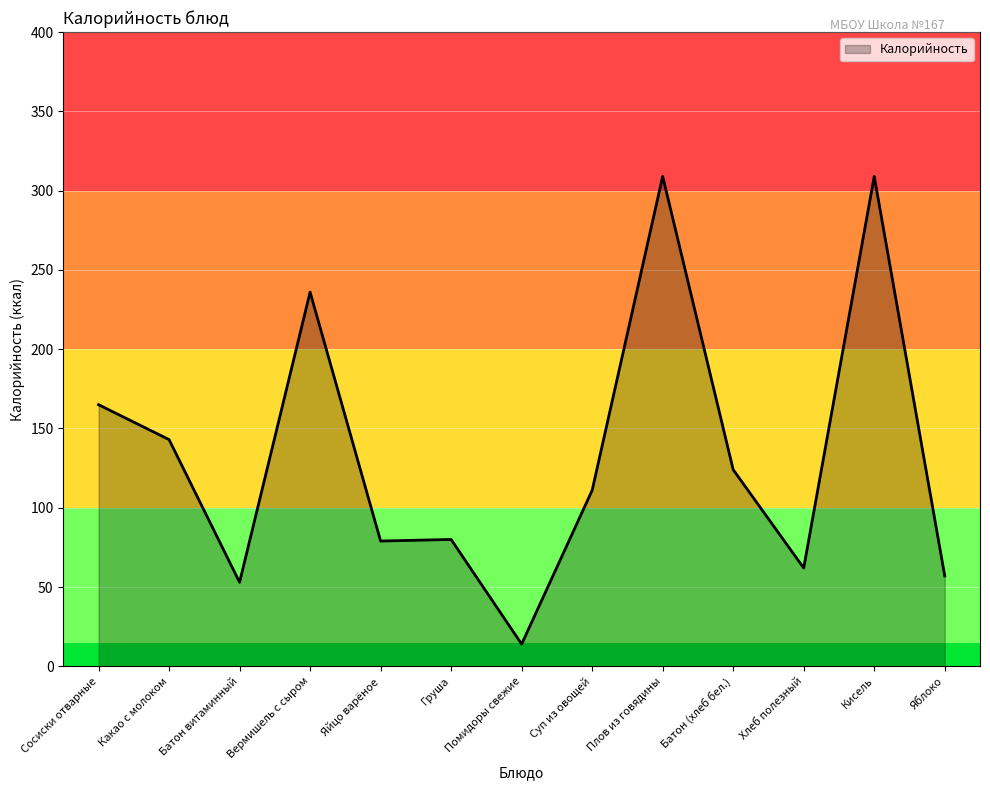

Reading left to right, list all the values displayed in this chart.

Сосиски отварные=165	Какао с молоком=143	Батон витаминный=53	Вермишель с сыром=236	Яйцо варёное=79	Груша=80	Помидоры свежие=14	Суп из овощей=111	Плов из говядины=309	Батон (хлеб бел.)=124	Хлеб полезный=62	Кисель=309	Яблоко=57